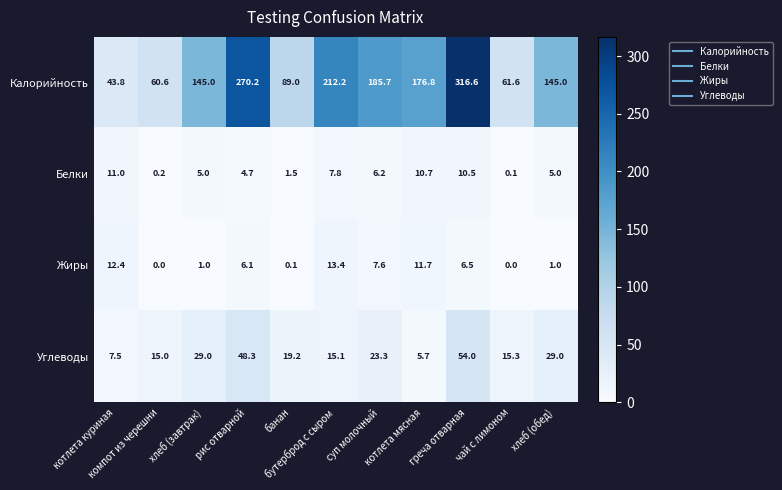

What is the difference between the second highest and minimum values in the Углеводы series?

42.6